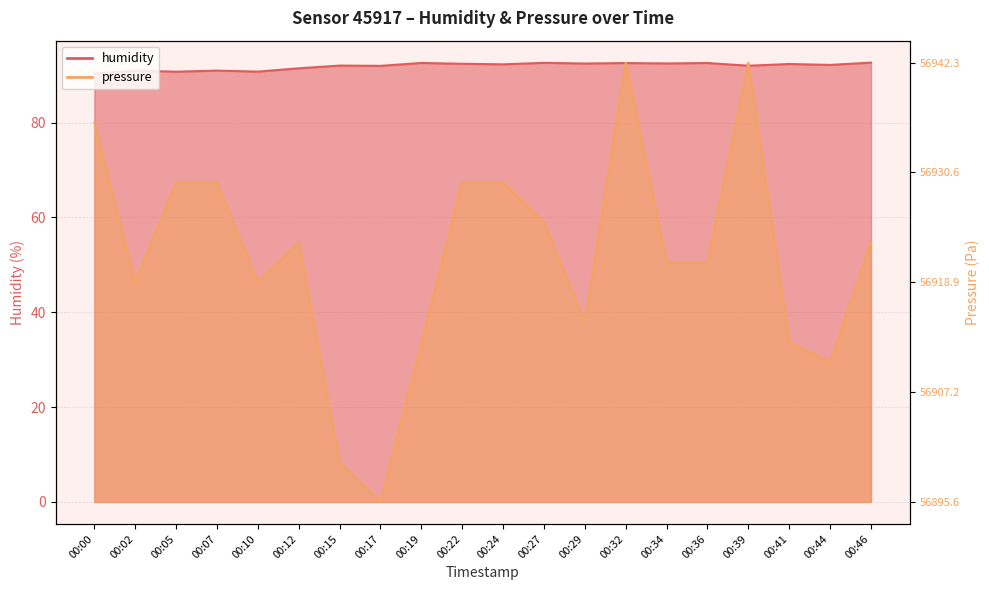

Which has a higher value, 00:29 or 00:15?

00:29